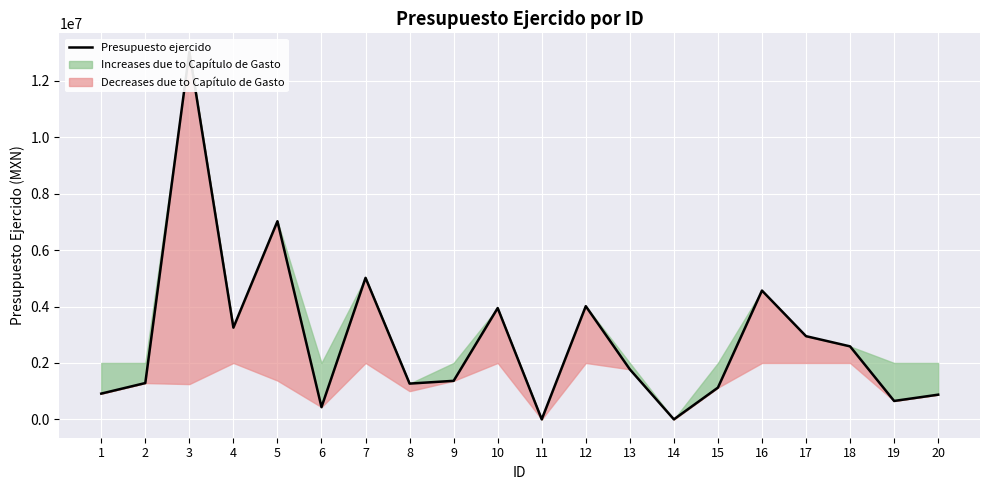

How many lines are shown in the chart?

1